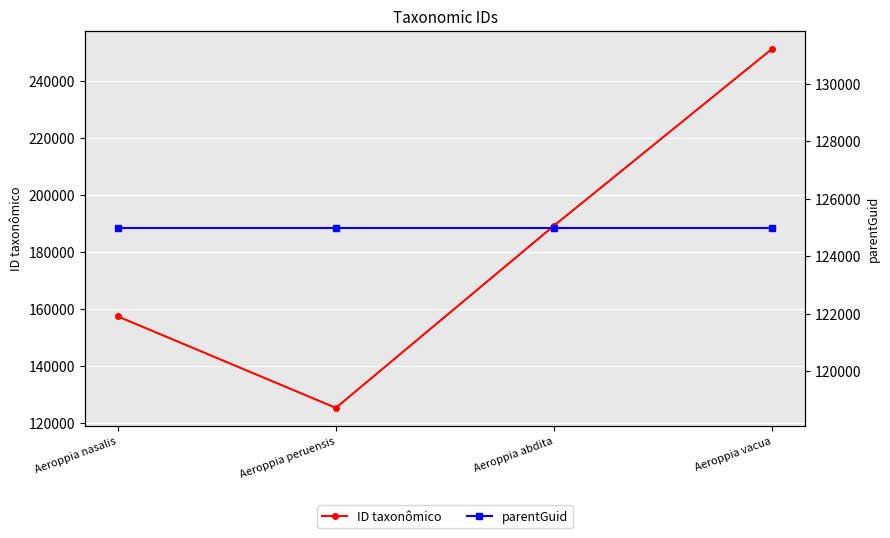

Which category has the lowest value across all series?

Aeroppia nasalis